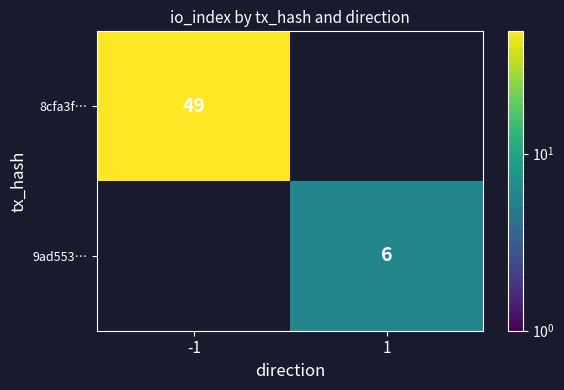

Which label corresponds to the largest value in the chart?

-1